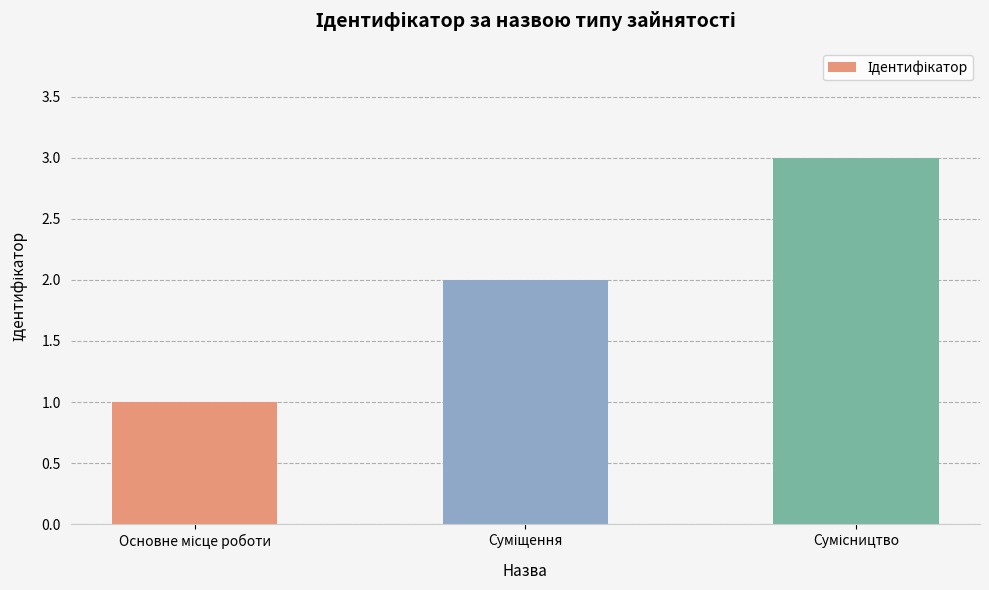

Reading left to right, extract all data points from this chart.

1	2	3